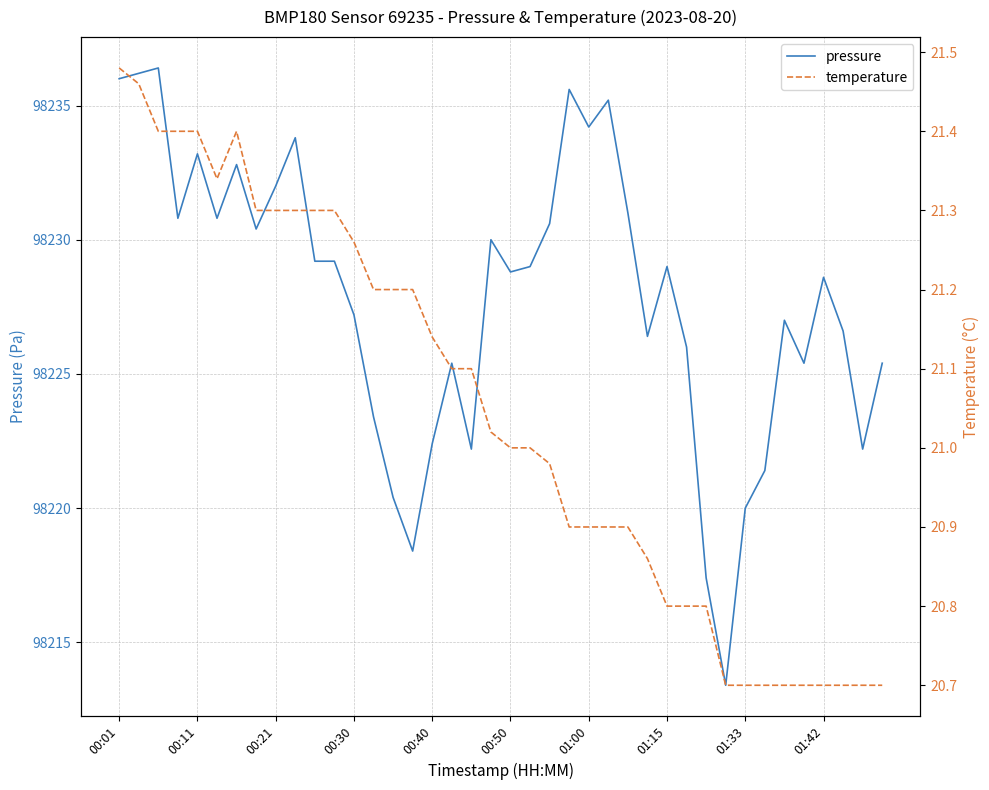

What is the minimum value for pressure?

98213.4